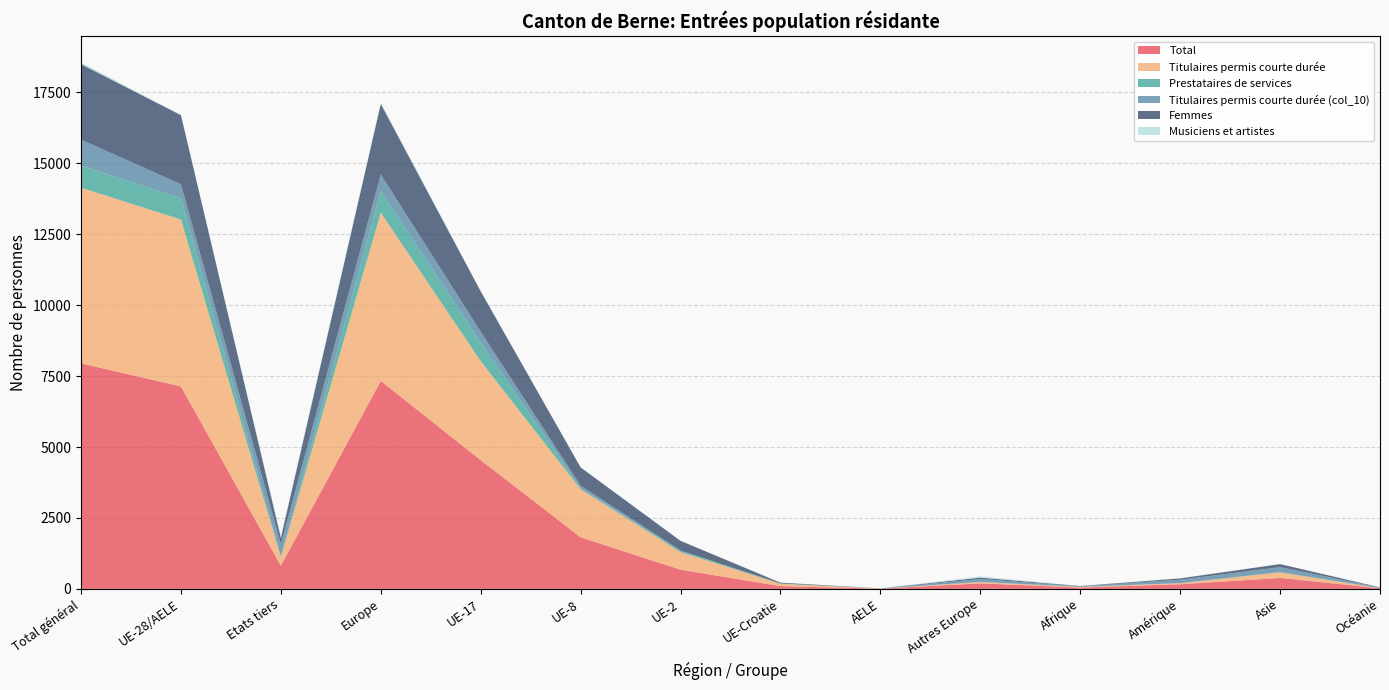

Reading left to right, what are all the values shown in this chart?

Total: 7951	7136	815	7331	4538	1818	676	97	7	195	47	163	386	23
Titulaires permis courte durée: 6193	5886	307	5932	3490	1690	619	82	5	46	22	39	195	4
Prestataires de services: 775	749	26	757	656	37	48	8	0	8	4	2	12	0
Titulaires permis courte durée (col_10): 920	494	426	591	385	91	9	7	2	97	18	119	175	17
Femmes: 2660	2436	224	2487	1420	646	341	26	3	51	10	47	106	9
Musiciens et artistes: 63	7	56	51	7	0	0	0	0	44	3	3	4	2